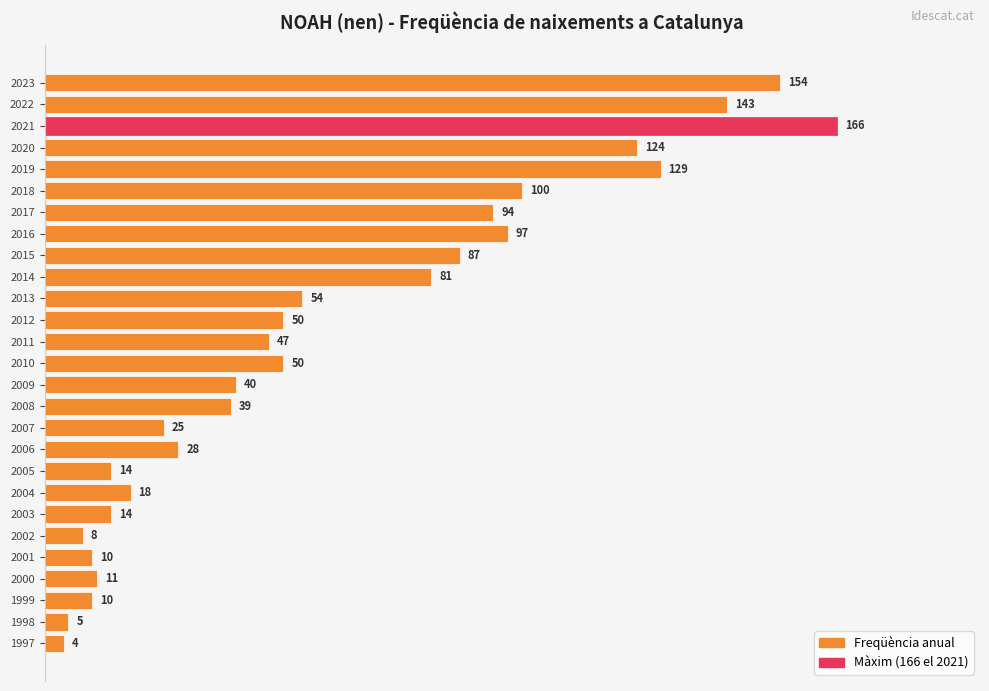

What is the change in value from 2019 to 2010?

-79